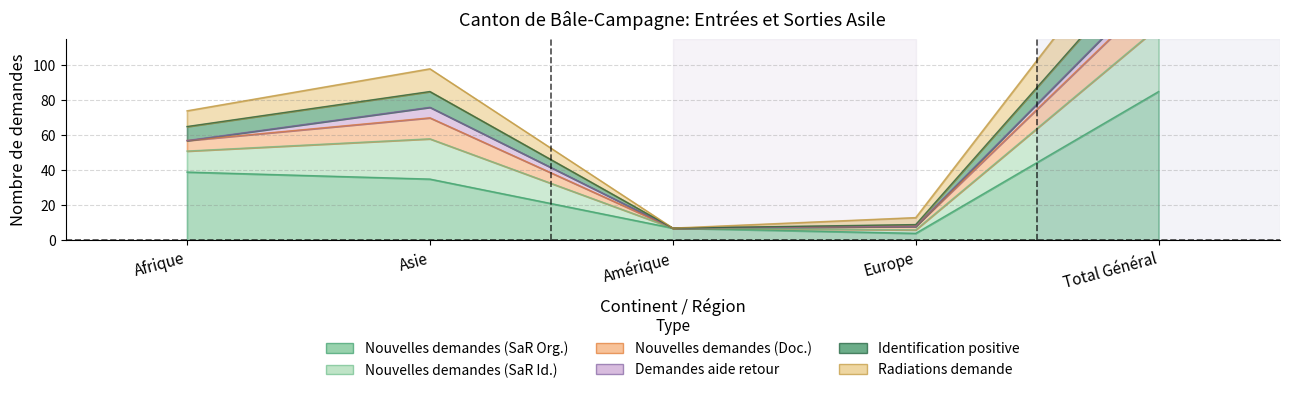

What is the sum of the Identification positive values at Afrique and Total Général?

199